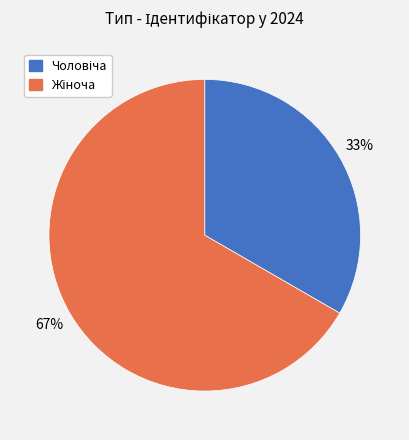

To the nearest percent, what is the average slice percentage?

50%